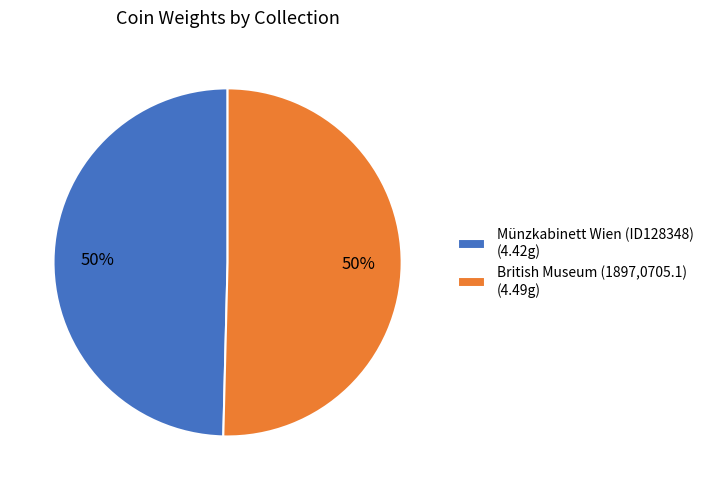

What is the ratio of the value at Münzkabinett Wien (ID128348) (4.42g) to the value at British Museum (1897,0705.1) (4.49g)?

1.0